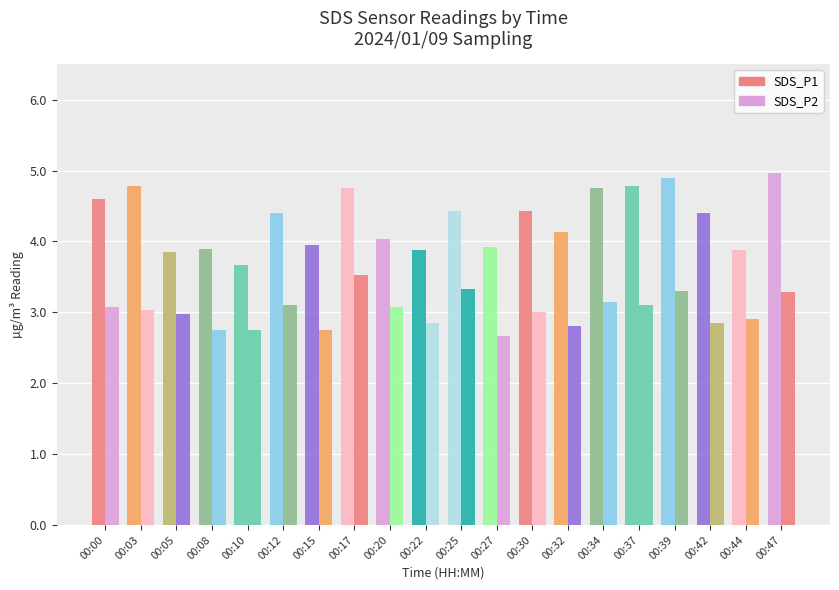

How many groups of bars are there?

20